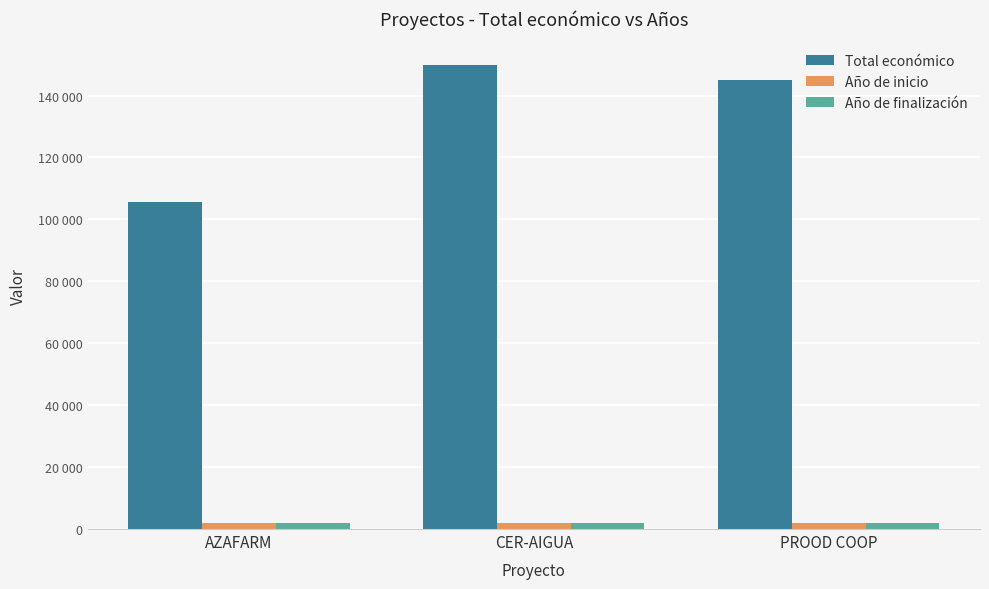

What is the average value of the Total económico series?

133505